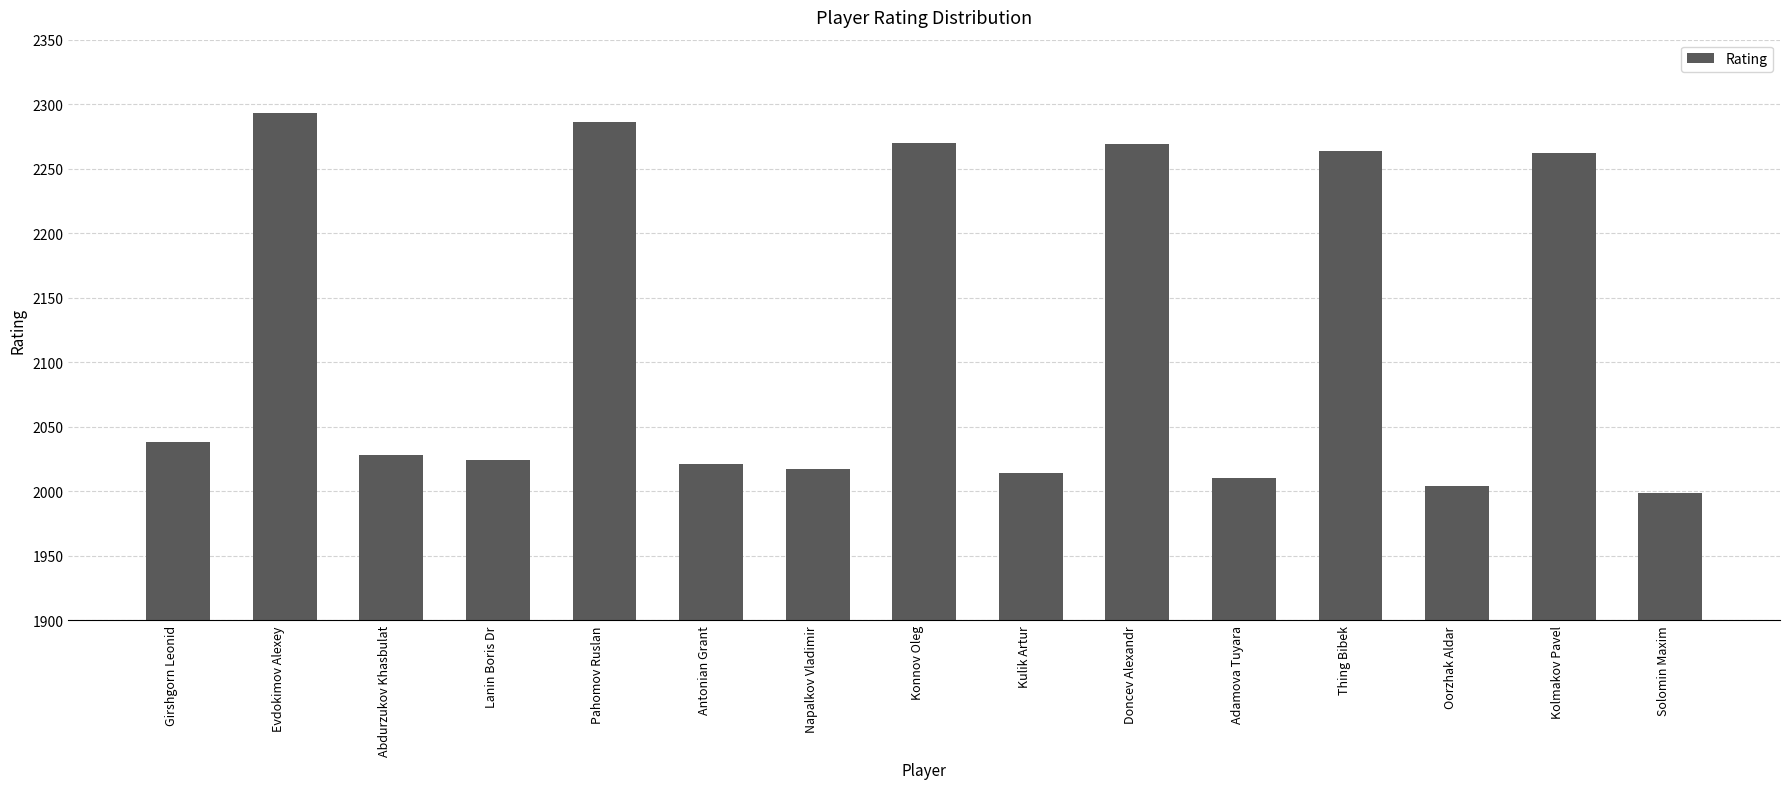

Approximately how many times larger is the value at Abdurzukov Khasbulat compared to Kulik Artur?

1.0